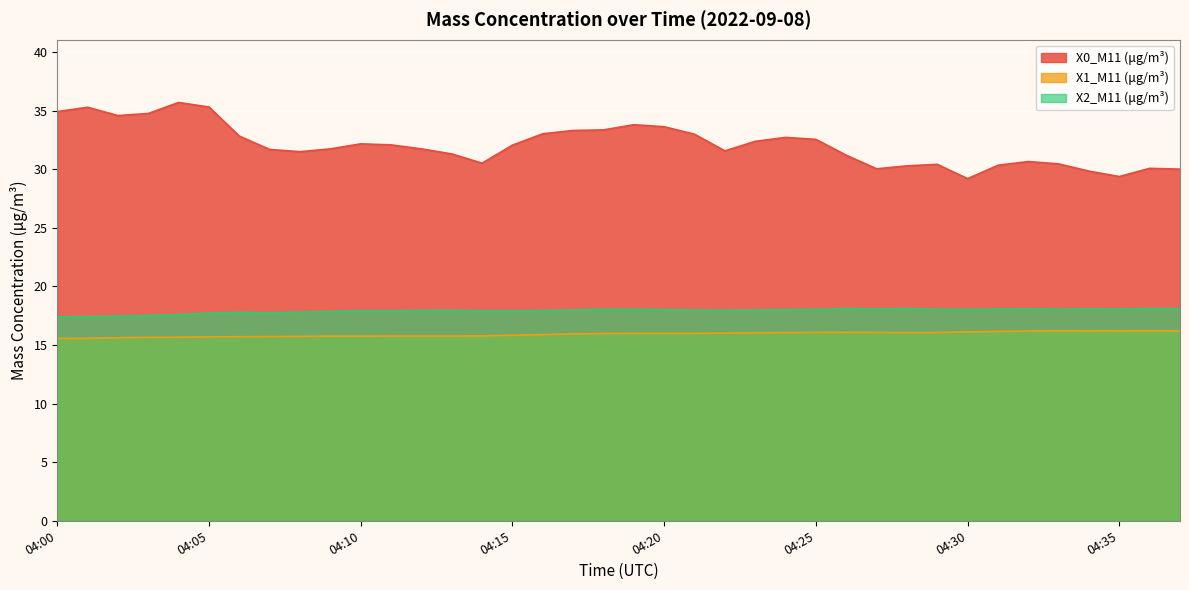

Which series has the largest range (max minus min)?

X0_M11 (μg/m³)